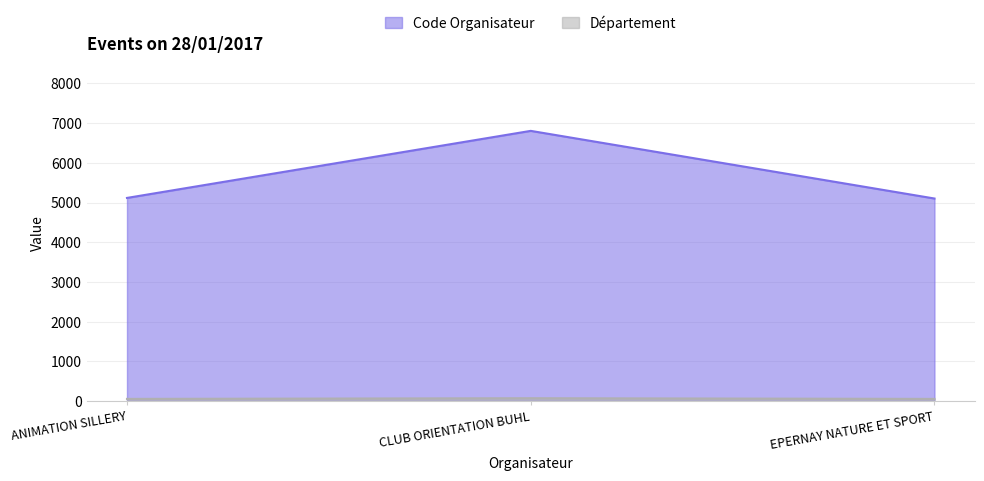

Which series has the largest total across all categories?

Code Organisateur